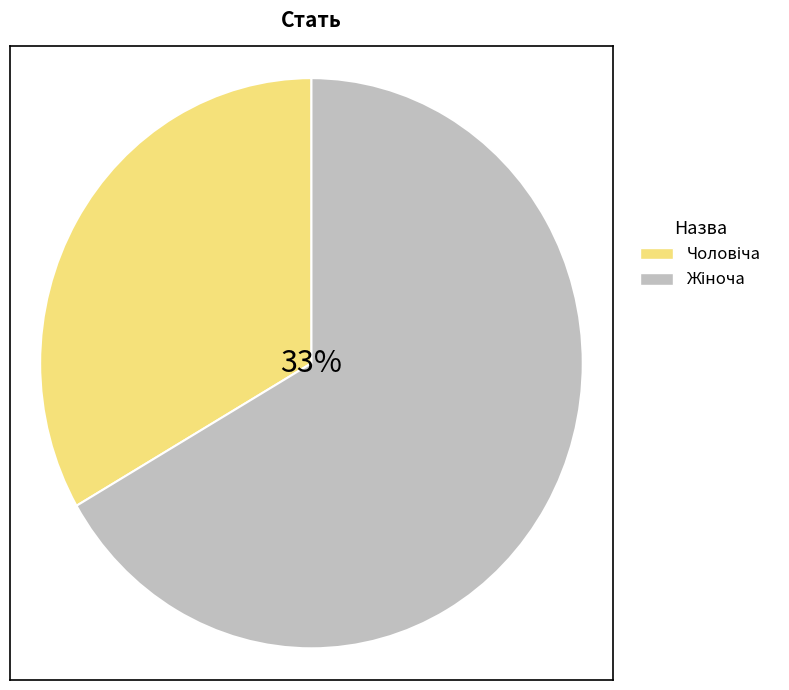

The Чоловіча slice represents 27% of the pie. True or false?

False